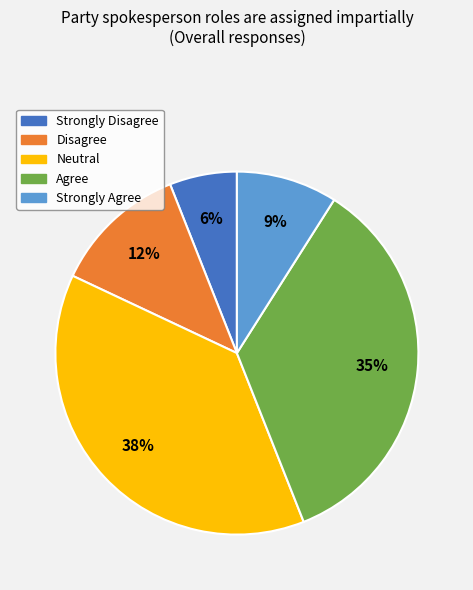

To the nearest percent, what percentage of the pie is Strongly Disagree?

6%